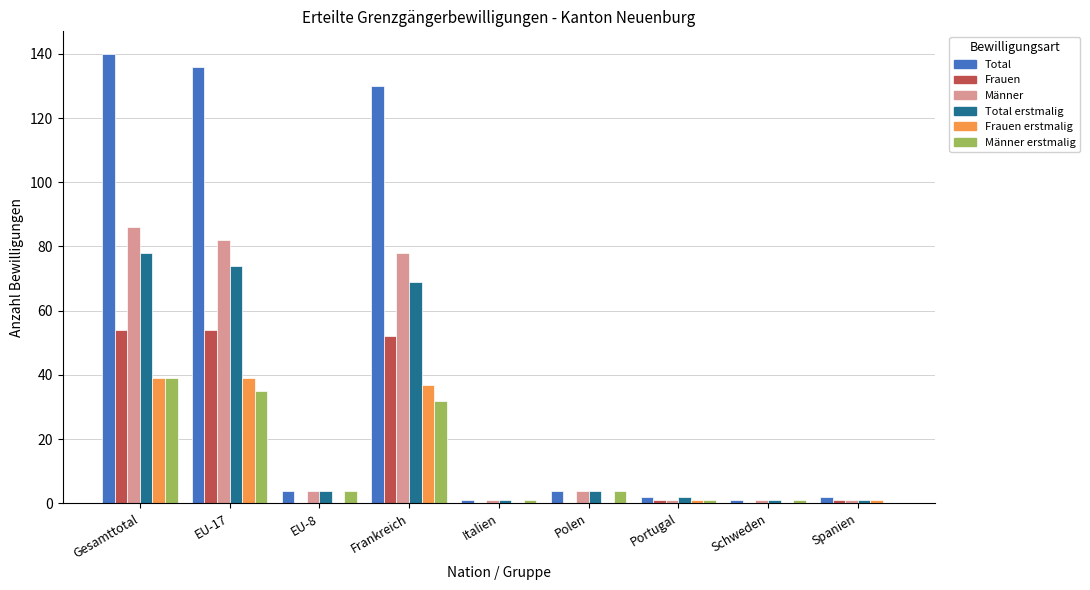

What is the maximum value shown in the chart?

140